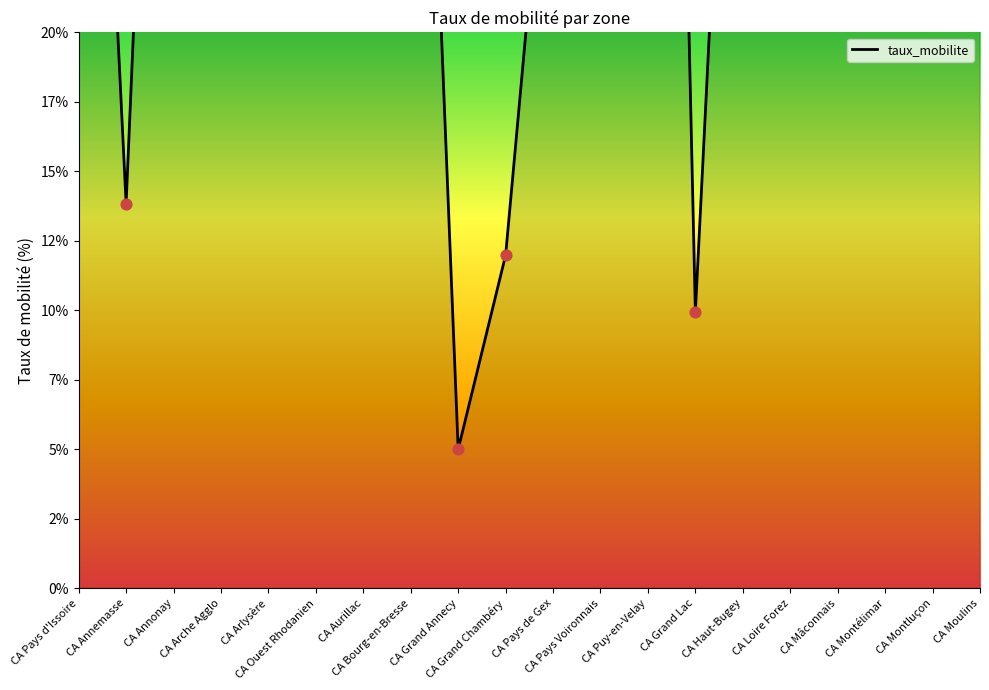

What is the change in value from CA Loire Forez to CA Montélimar?

-26.5